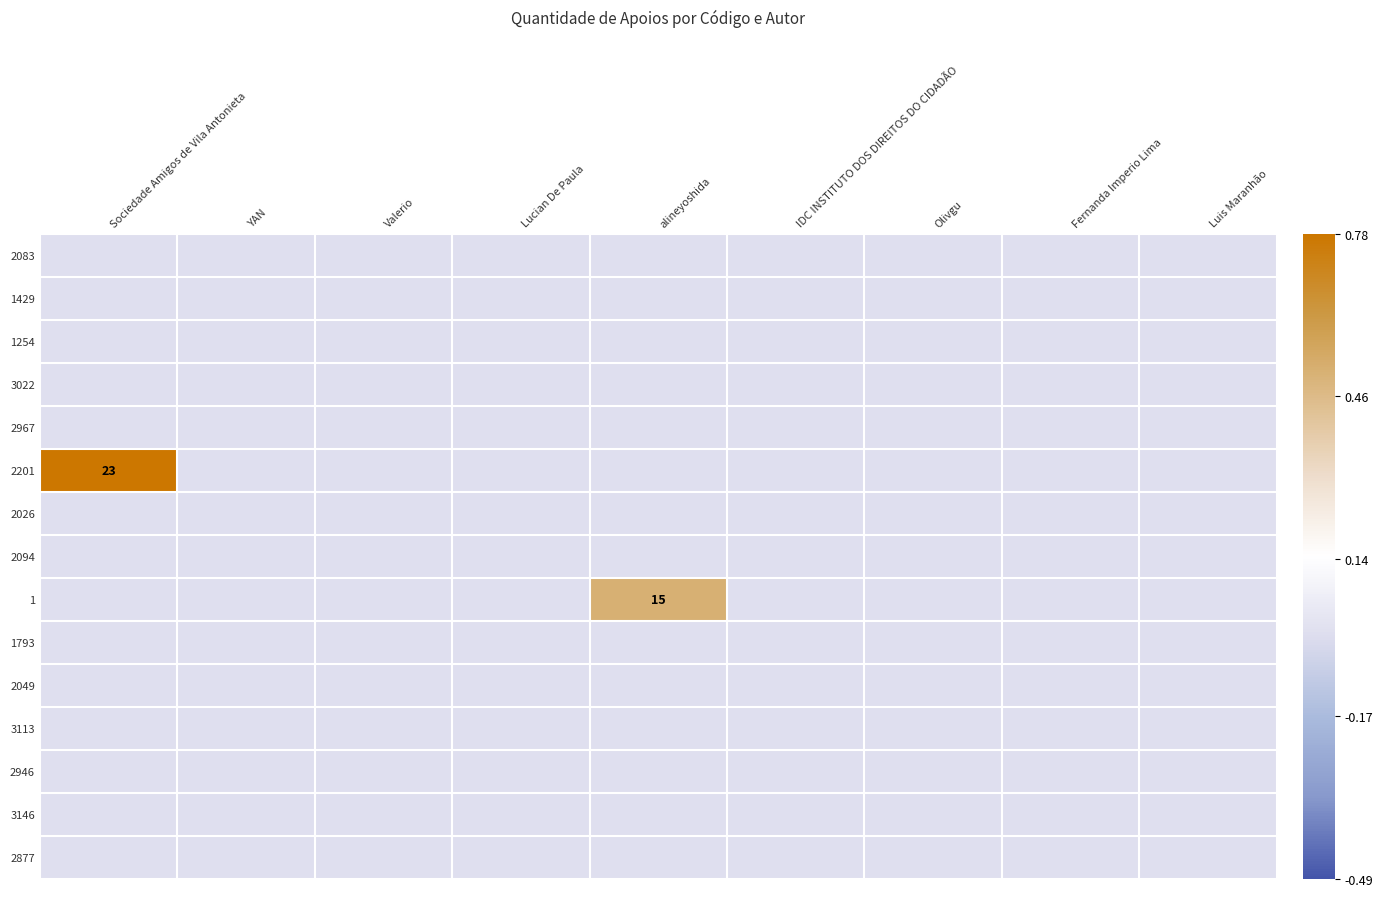

Is it true that 1793 equals 0.0 at YAN?

True